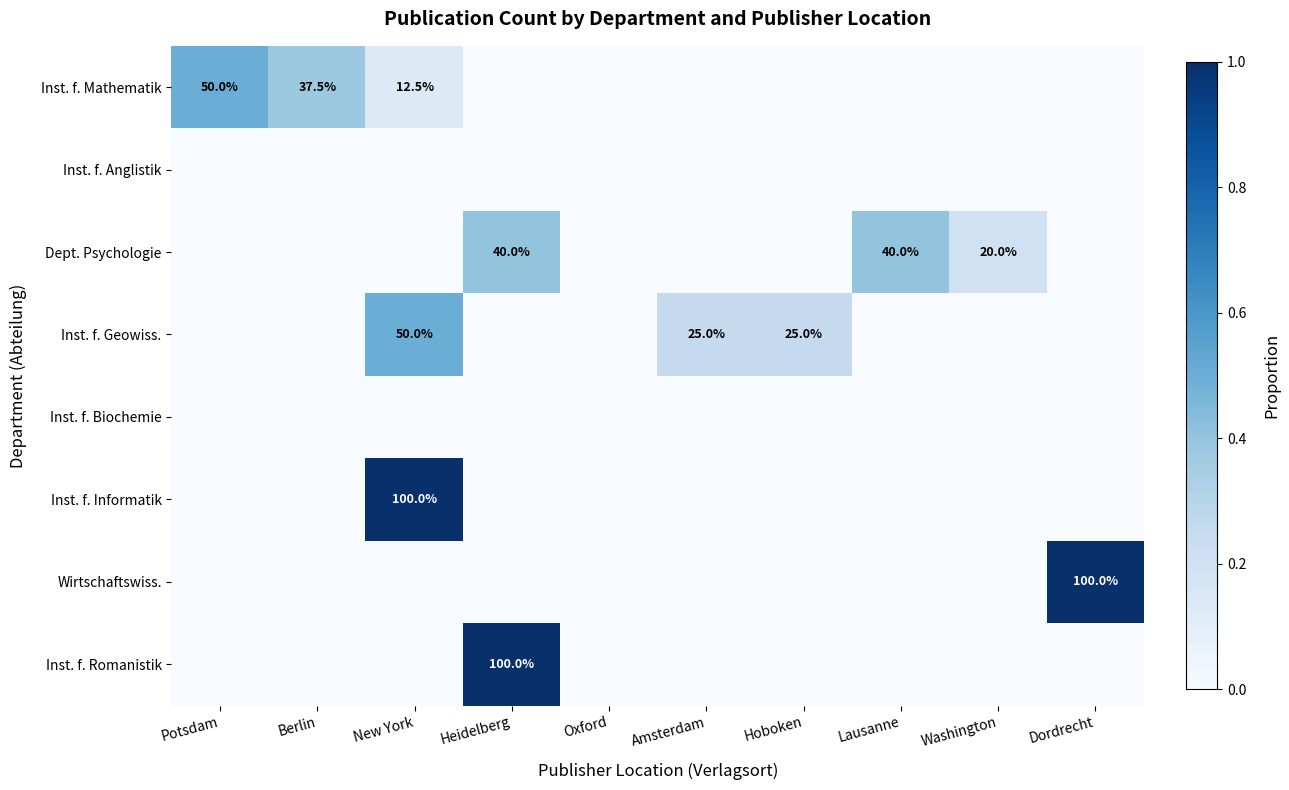

Is it true that Inst. f. Mathematik equals 12.5 at New York?

True